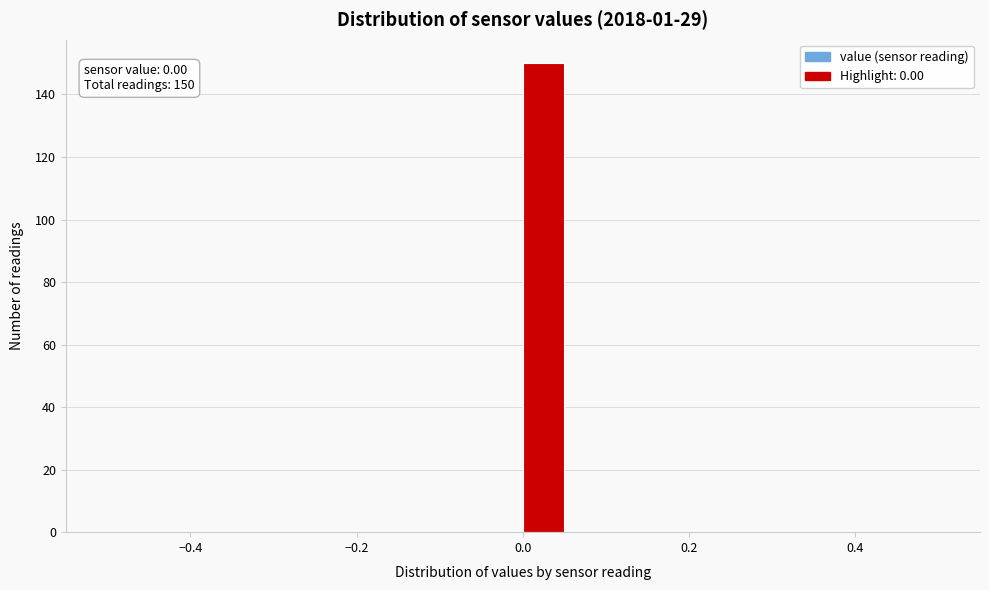

Read against the x-axis, roughly where is the centre of the tallest bar?

0.02